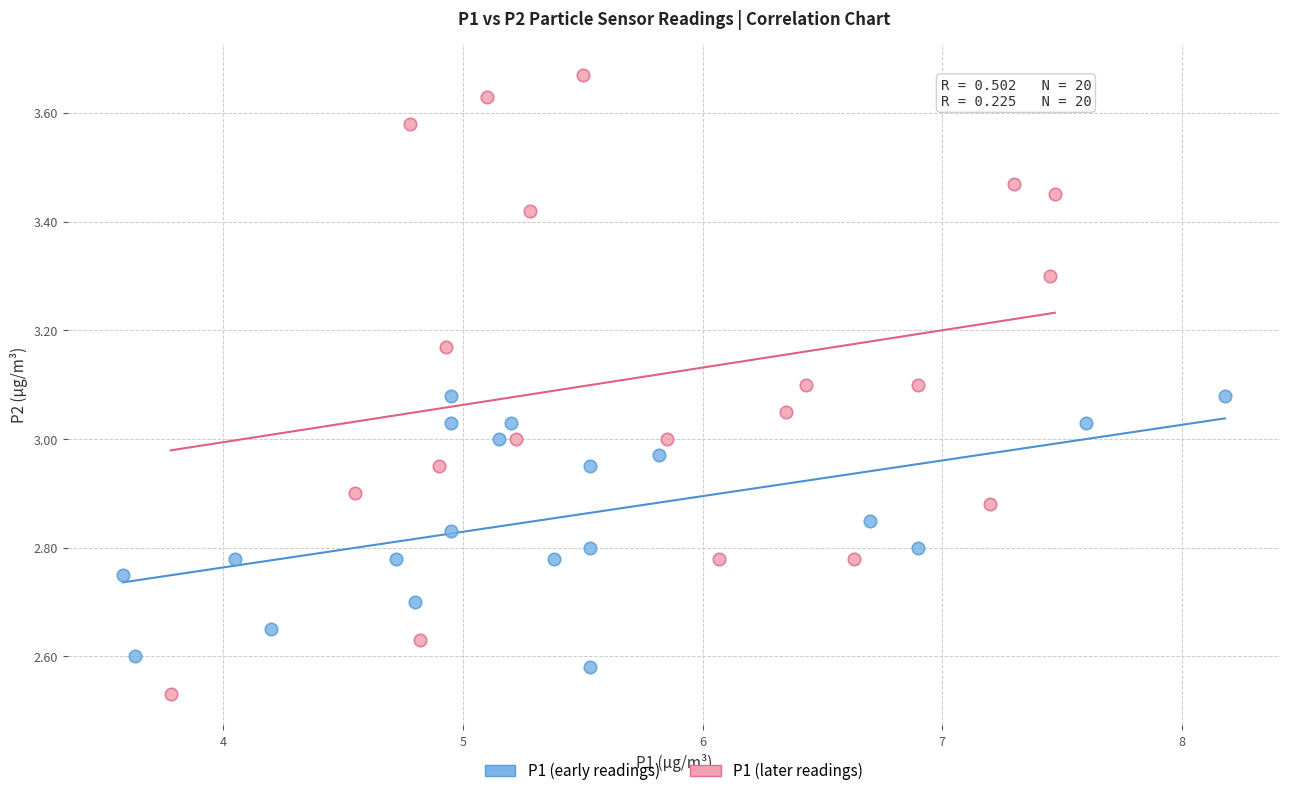

Which series contains the lowest Y value?

P1 (later readings)